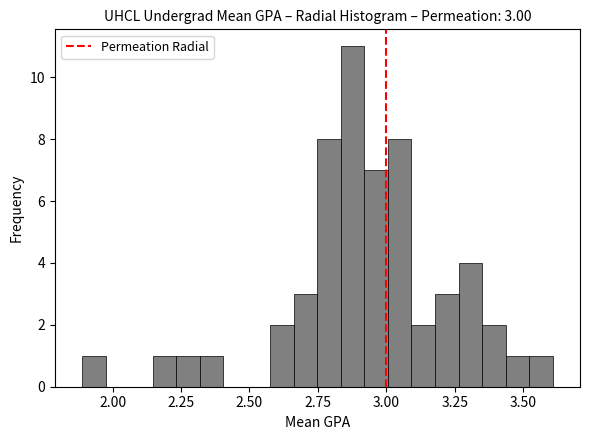

Around what value on the x-axis is the tallest bar? Give the approximate position of its centre, as read against the axis.

2.90